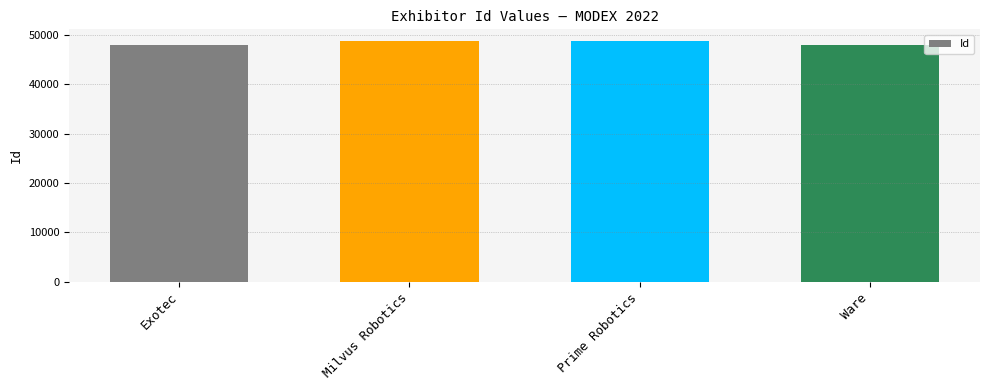

Is it true that the value at Ware is 48094?

True